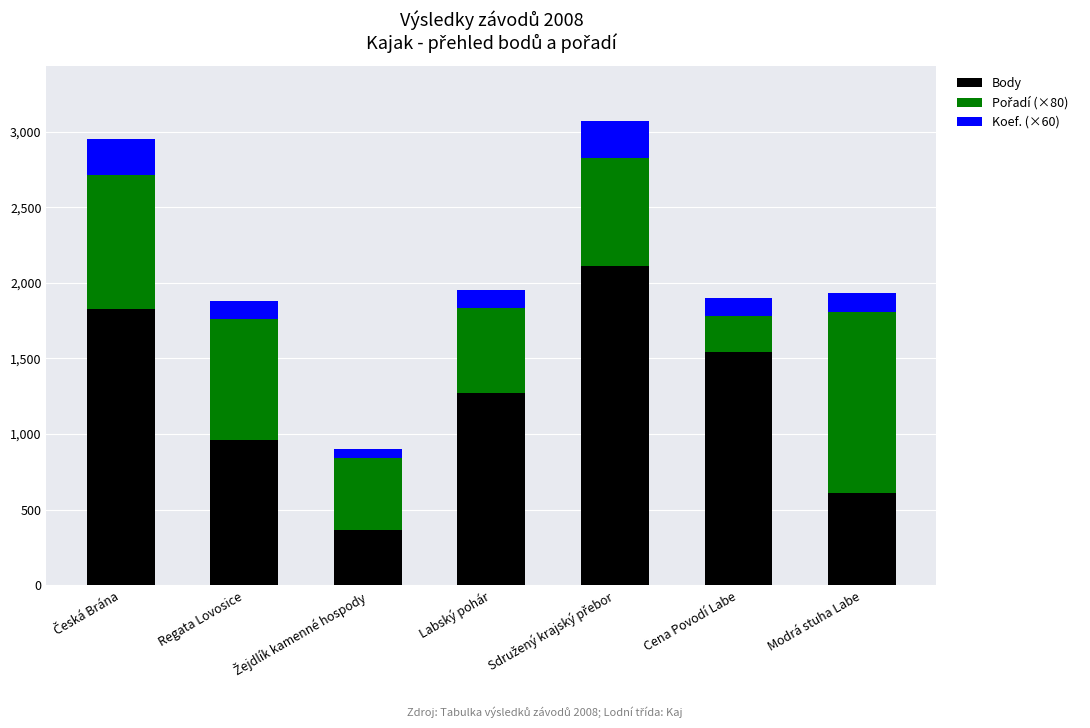

What is the difference between the Body values at Cena Povodí Labe and Regata Lovosice?

578